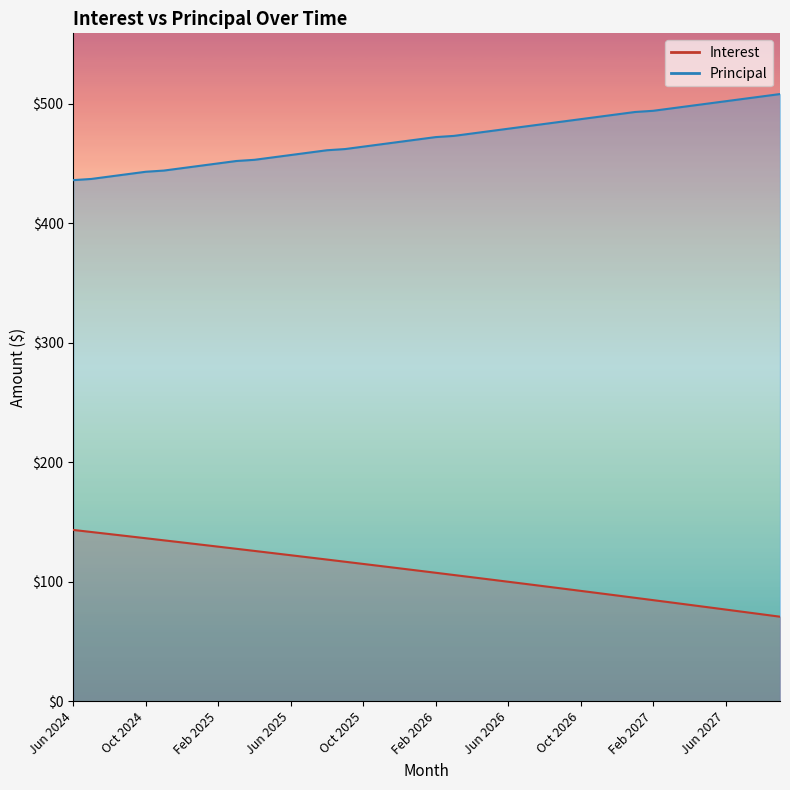

What is the average value of the Principal series?

471.1